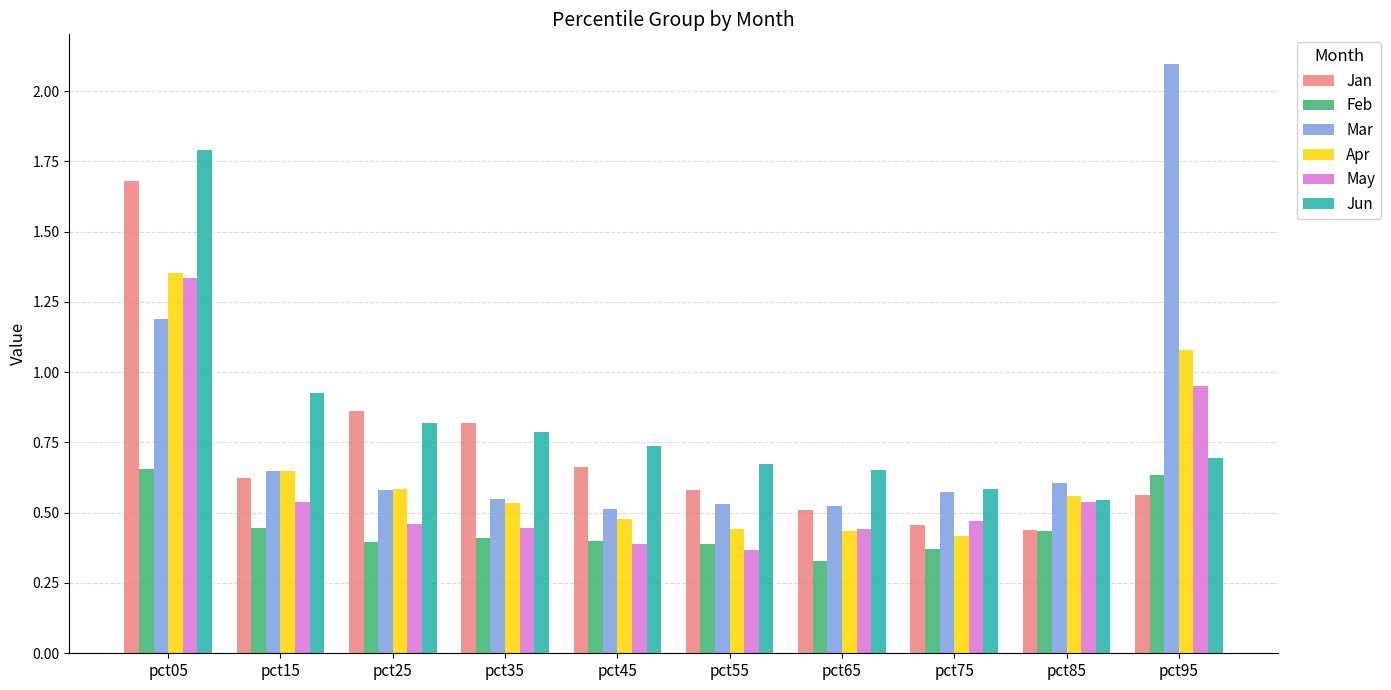

Which series changed the most between pct15 and pct95?

Mar